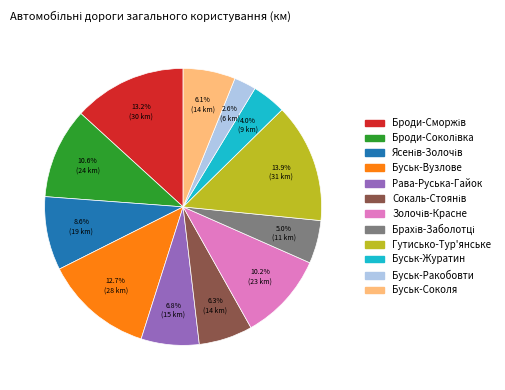

Which category has the biggest portion of the pie?

Гутисько-Тур'янське